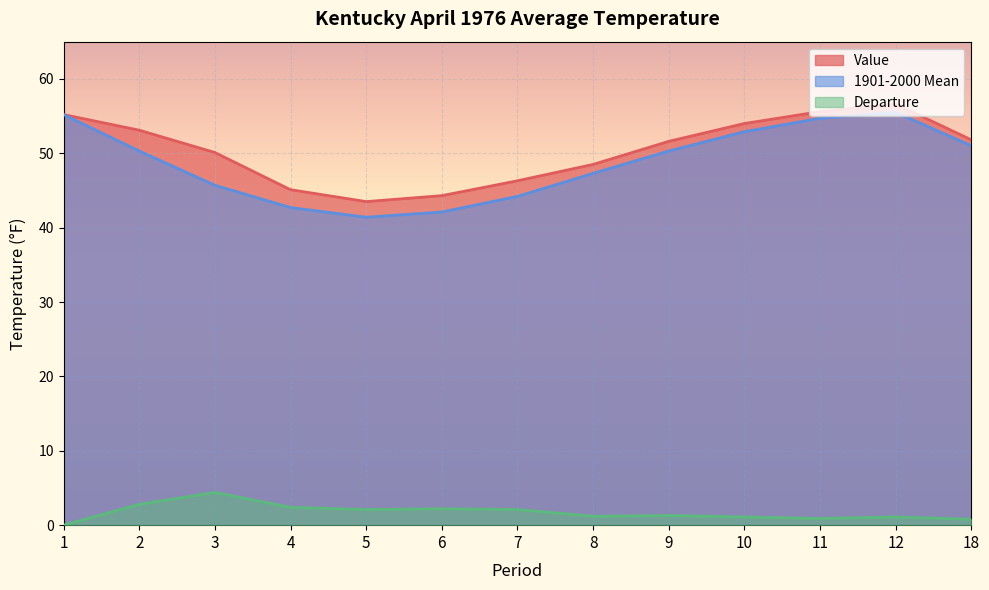

Does the chart display data point markers on the line(s)?

No